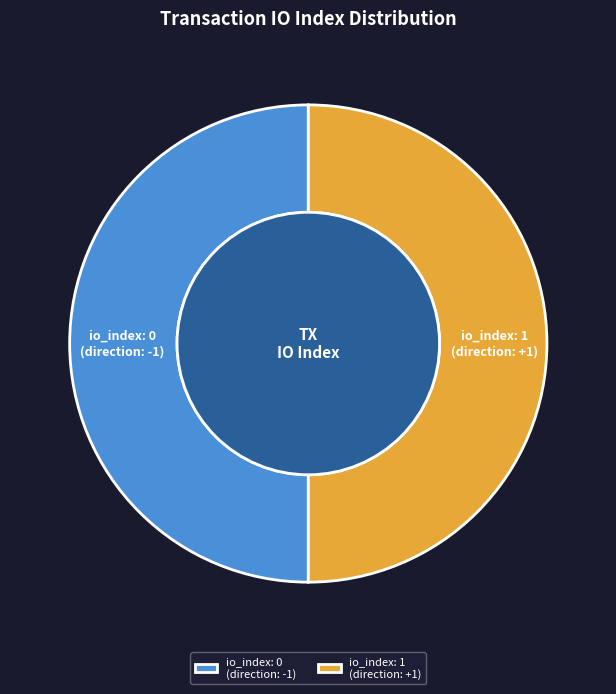

Approximately how many times larger is the value at io_index: 0 (direction: -1) compared to io_index: 1 (direction: +1)?

1.0